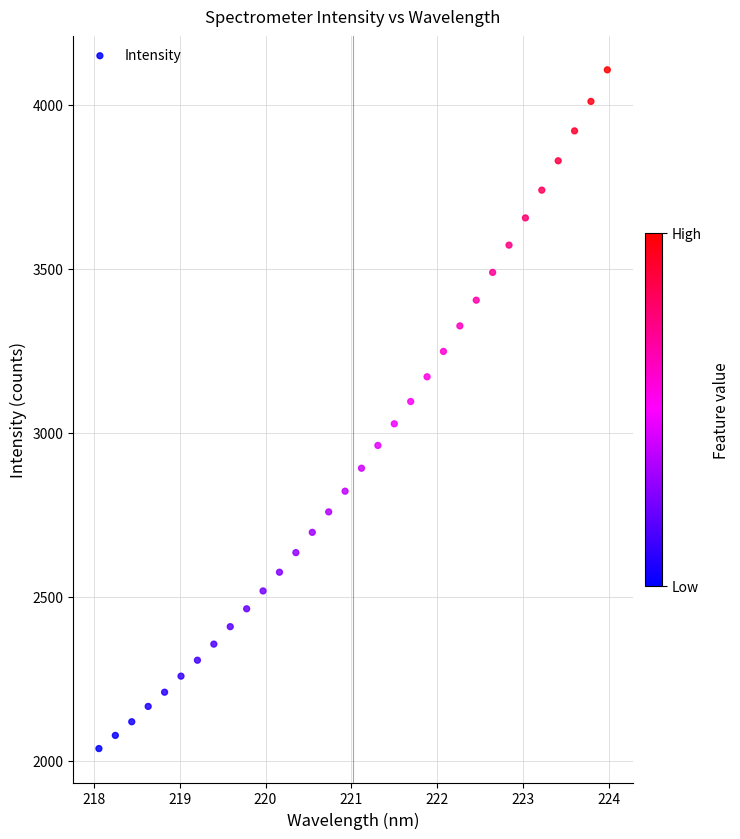

What is the range of X values (max minus min)?

5.9